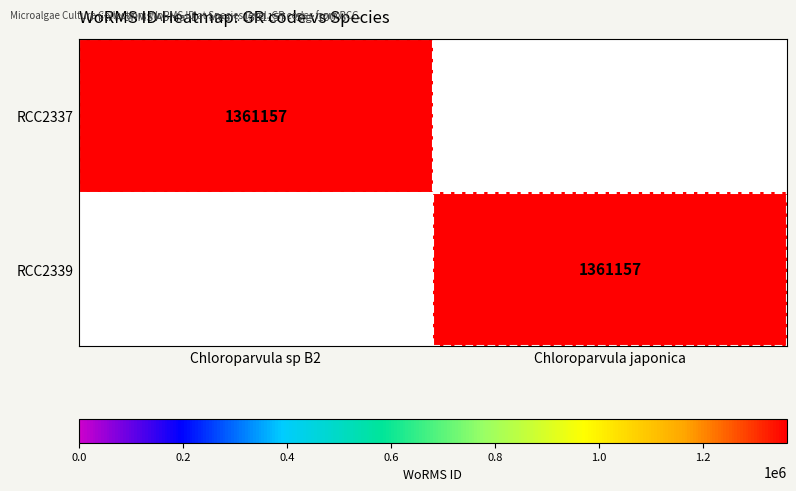

Between Chloroparvula sp B2 and Chloroparvula japonica, which is larger?

Chloroparvula sp B2